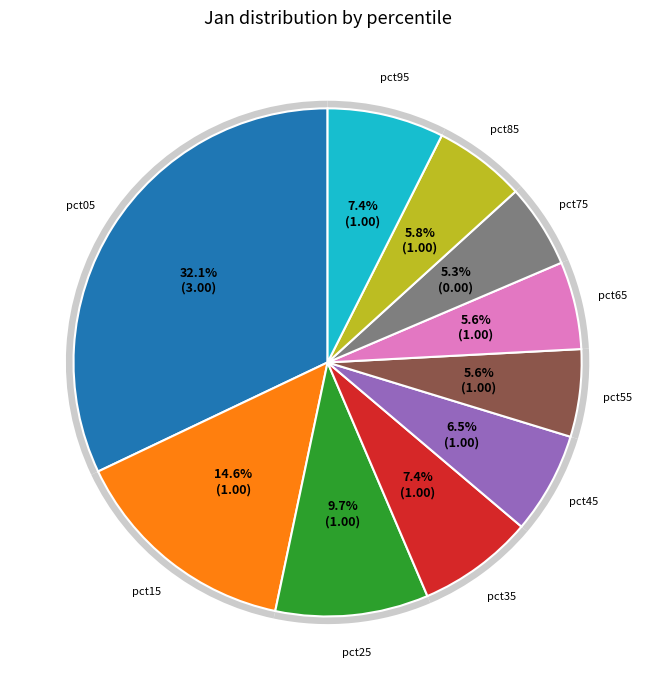

To the nearest percent, what percentage of the pie is pct45?

6%